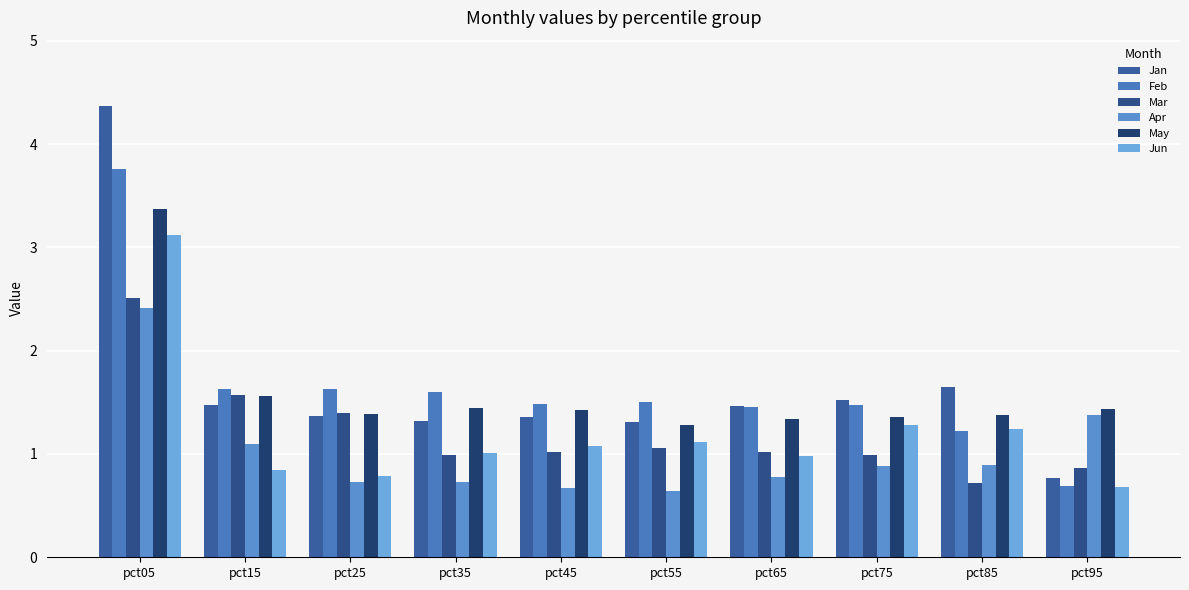

Which category has the highest value in the Apr series?

pct05